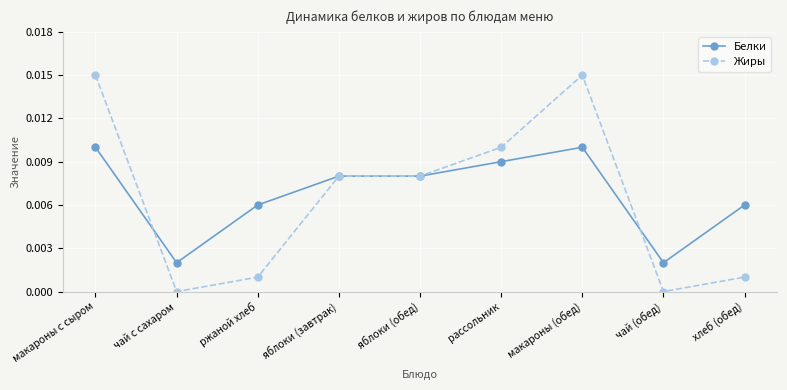

Where is the first local minimum for Жиры?

чай с сахаром